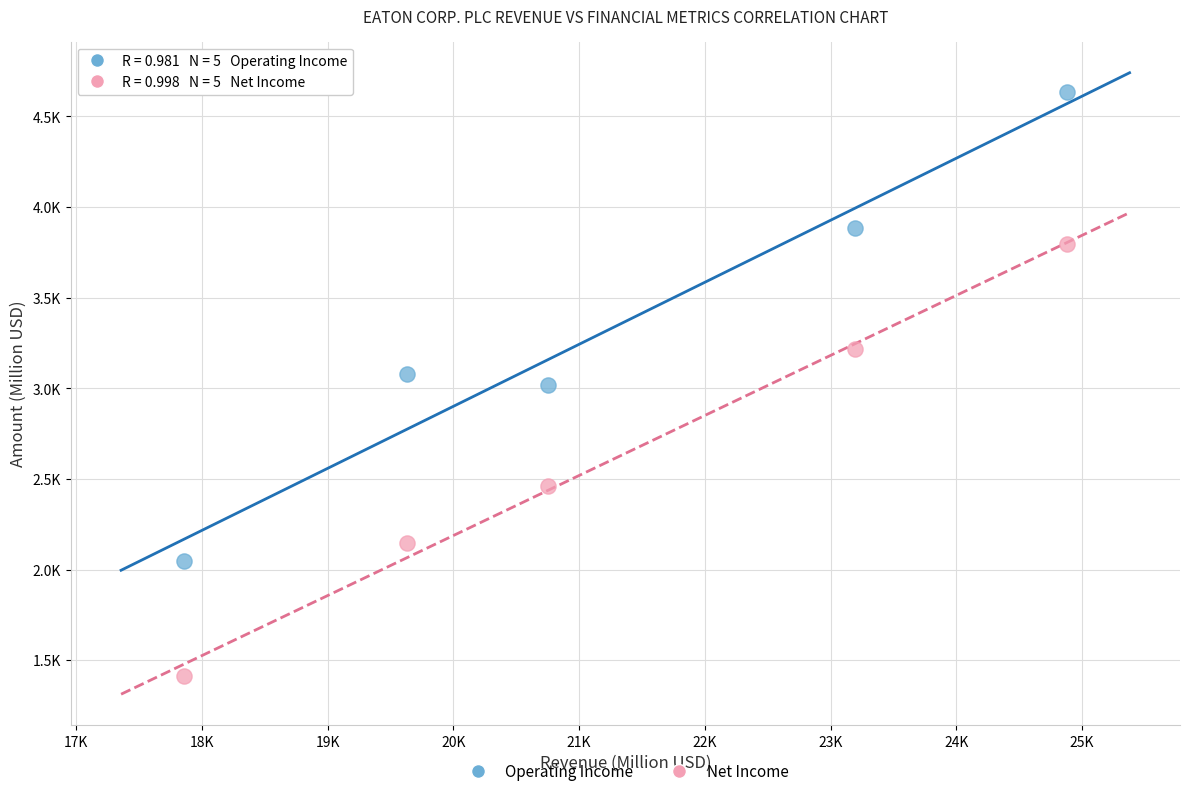

What are all the series names shown in the legend?

Operating Income, Net Income